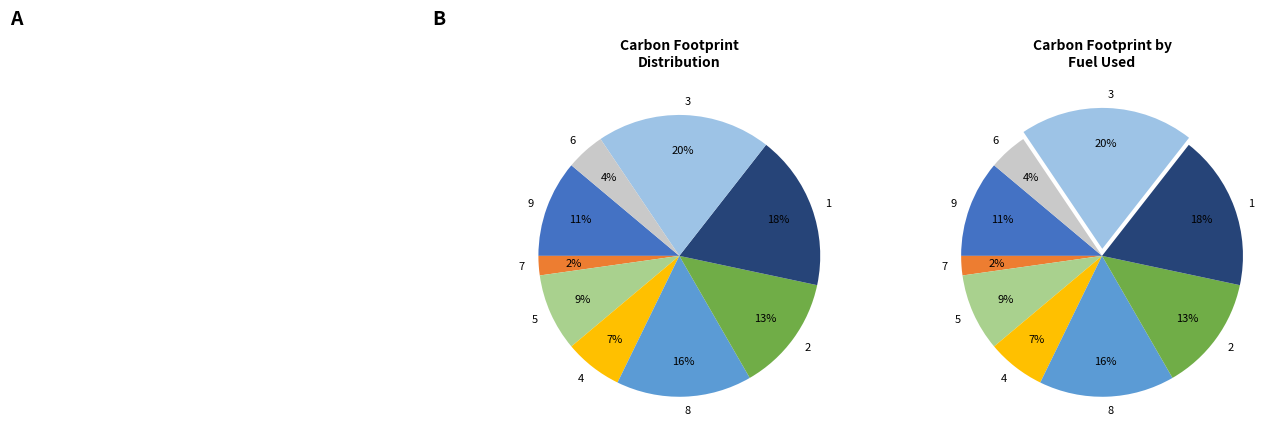

Combined, do 7 and 5 account for over 50%?

No